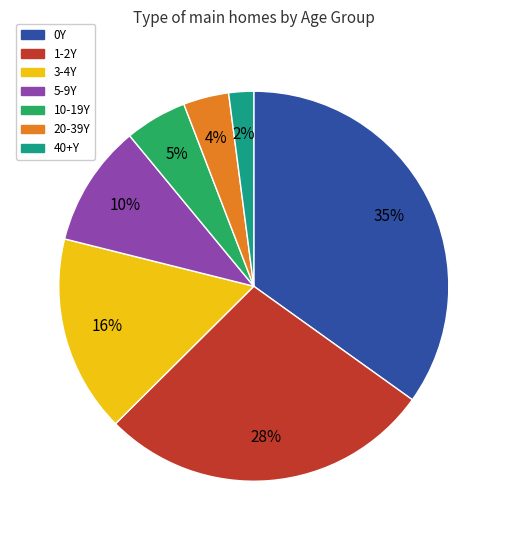

To the nearest percent, what portion does 1-2Y represent?

28%